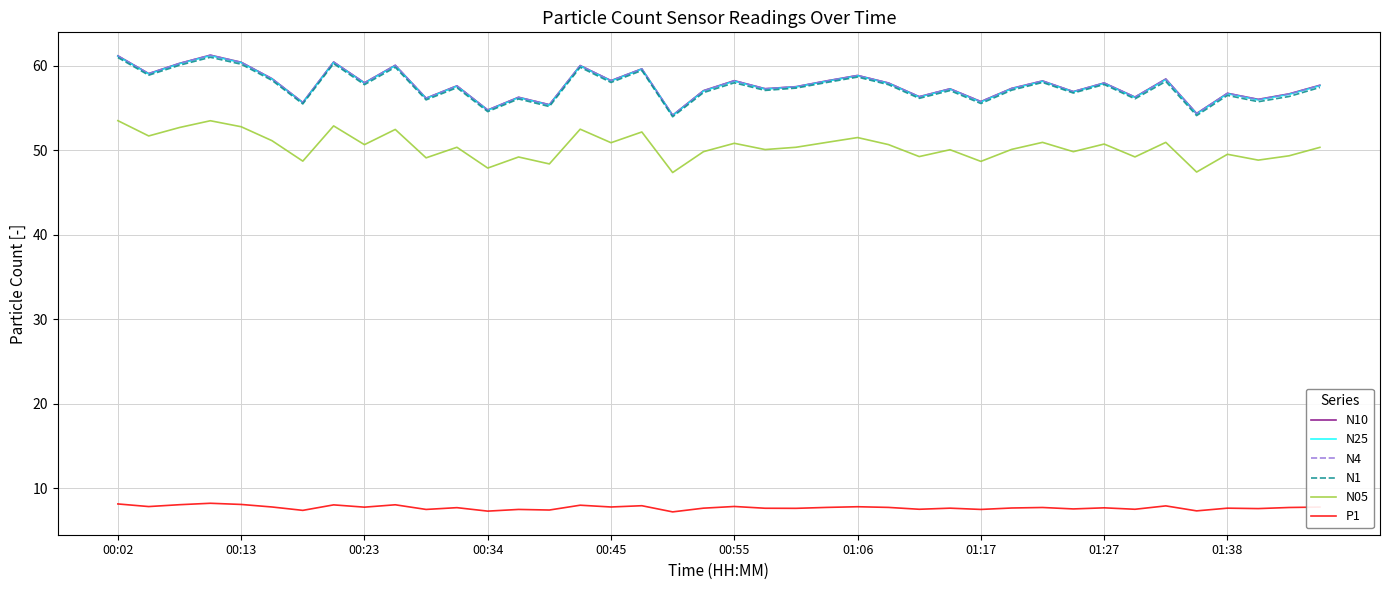

What is the highest value of the N05 series?

53.5